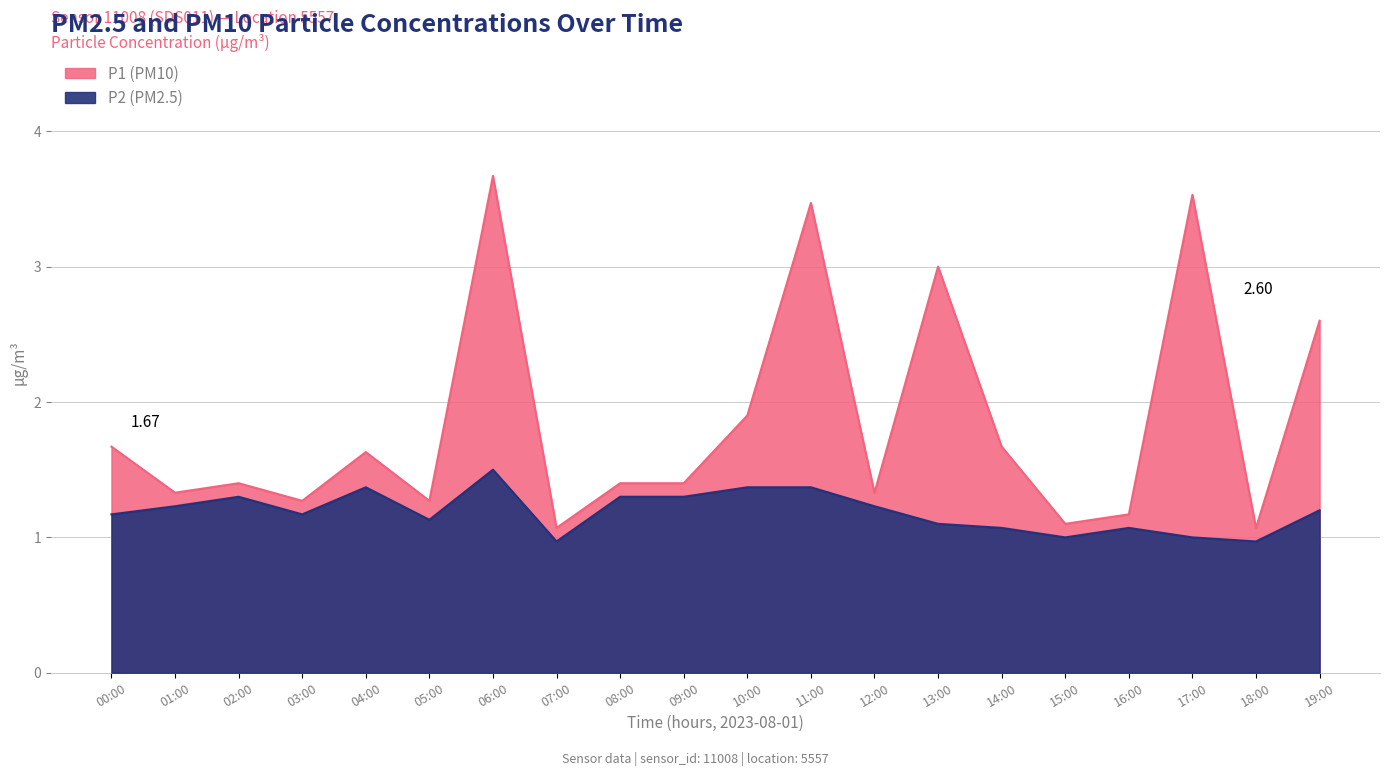

True or false: P2 and P1 cross at least once.

False